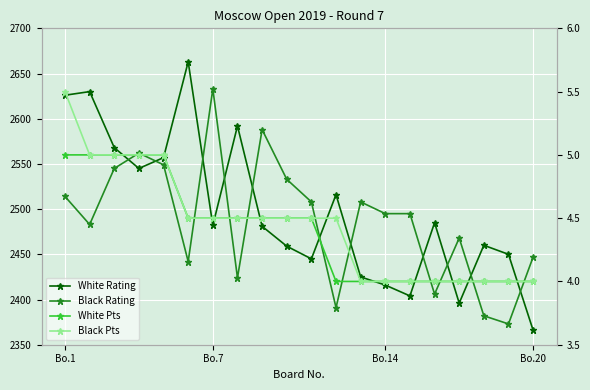

How many lines are shown in the chart?

4